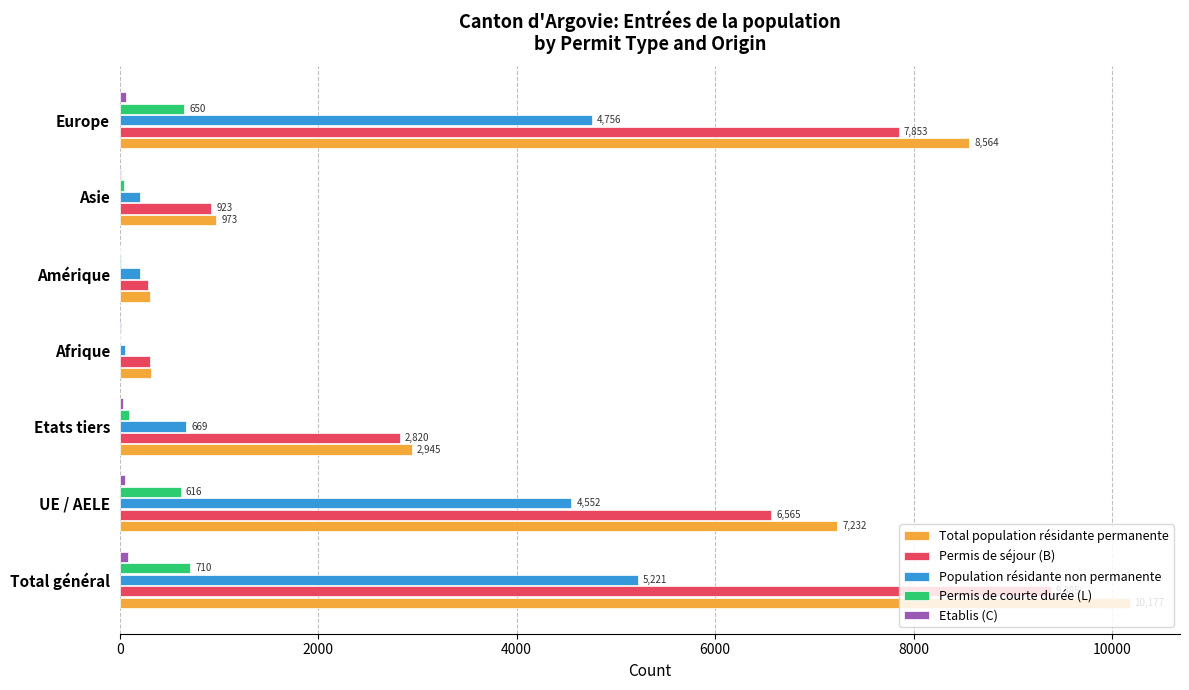

Between UE / AELE and Afrique, which series saw the biggest shift?

Total population résidante permanente